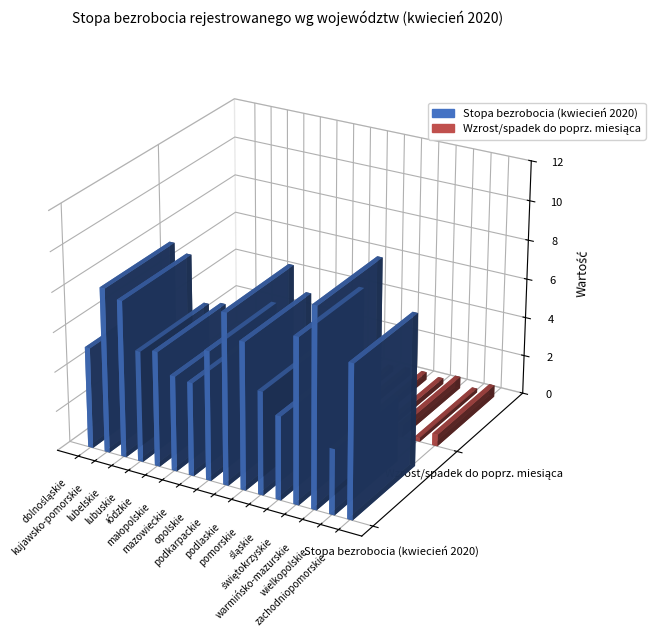

How many bars are there in total?

32